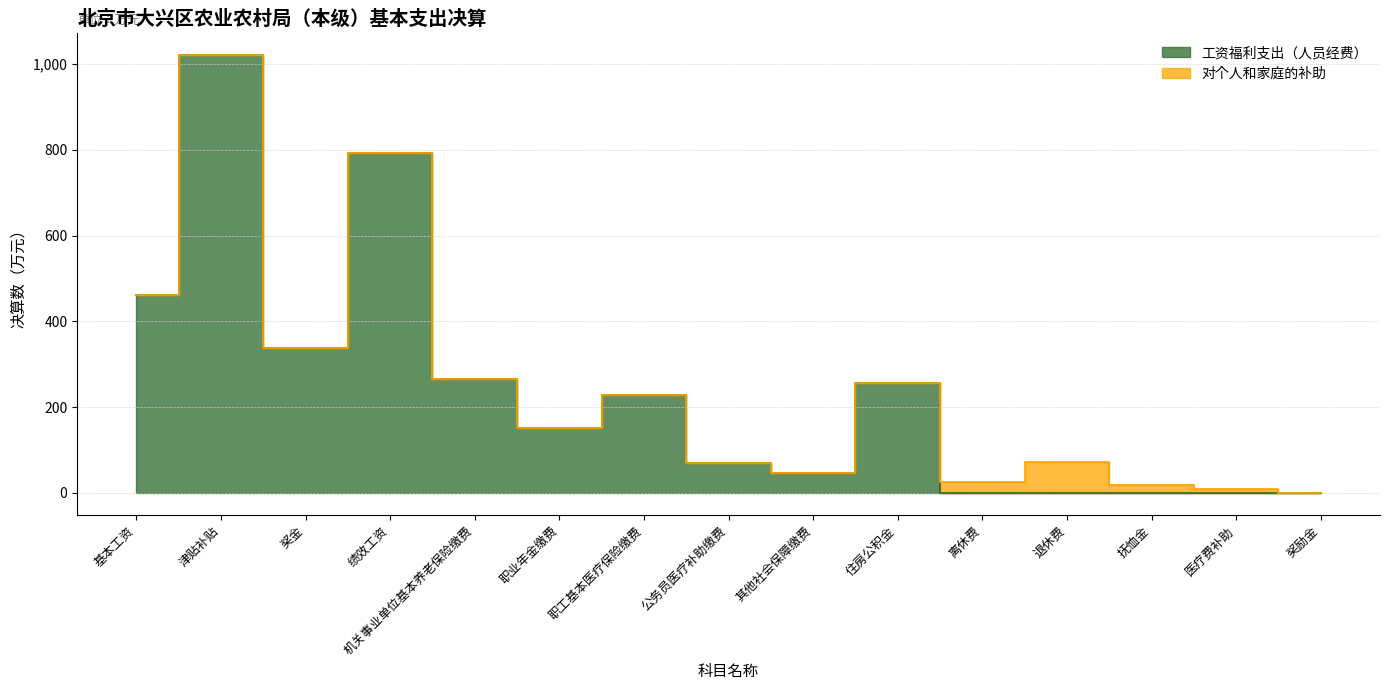

What is the label of the 4th point from the right?

退休费